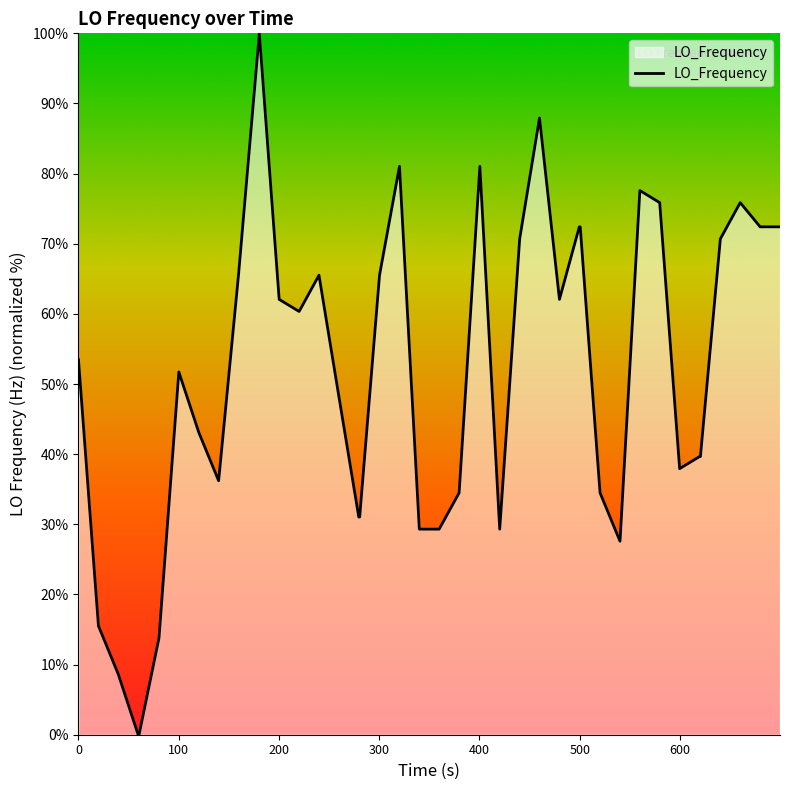

What is the maximum value shown in the chart?

100.0